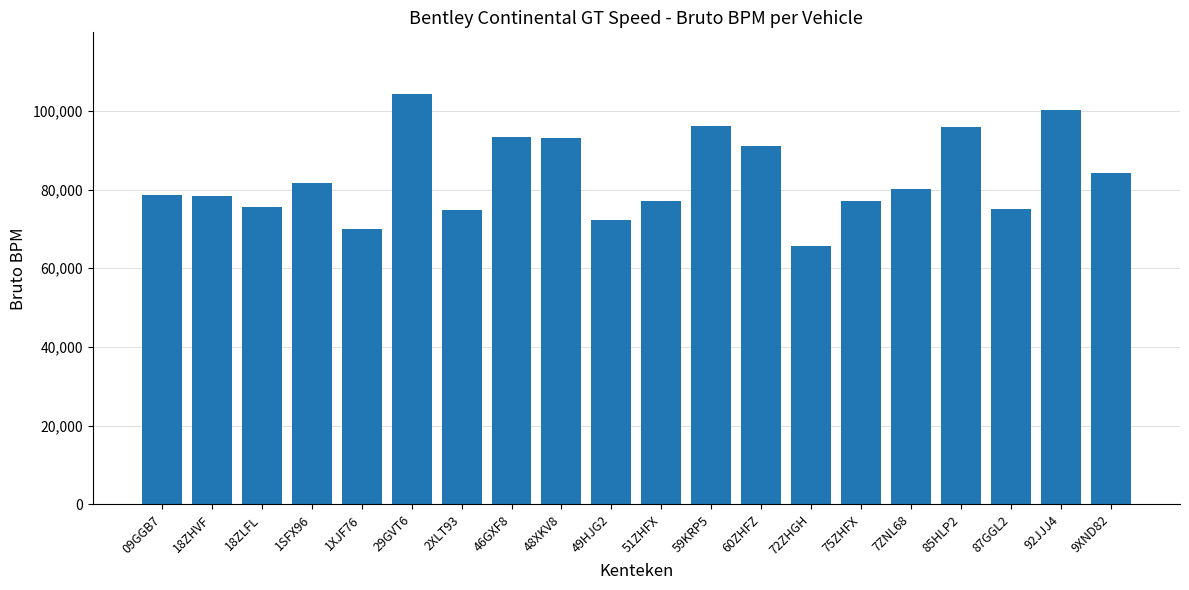

Approximately how many times larger is the value at 49HJG2 compared to 7ZNL68?

0.9